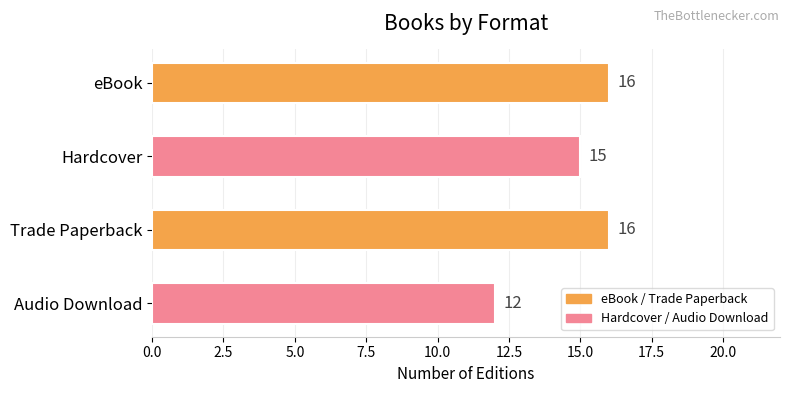

Reading bottom to top, extract all data points from this chart.

12	16	15	16